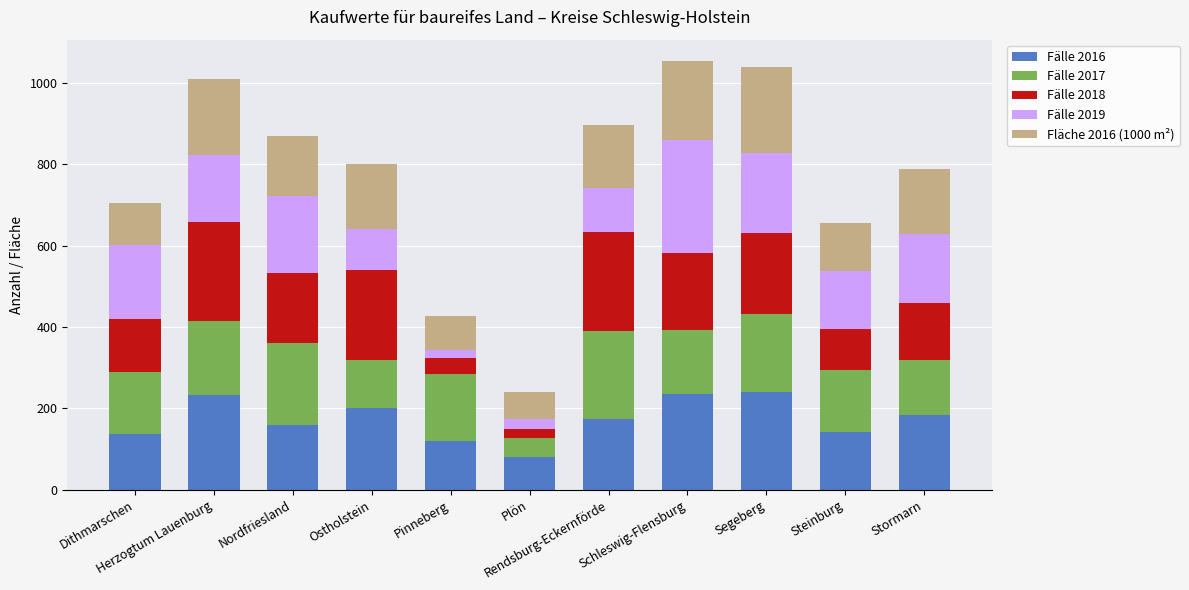

What is the sum of all Fälle 2016 values?

1906